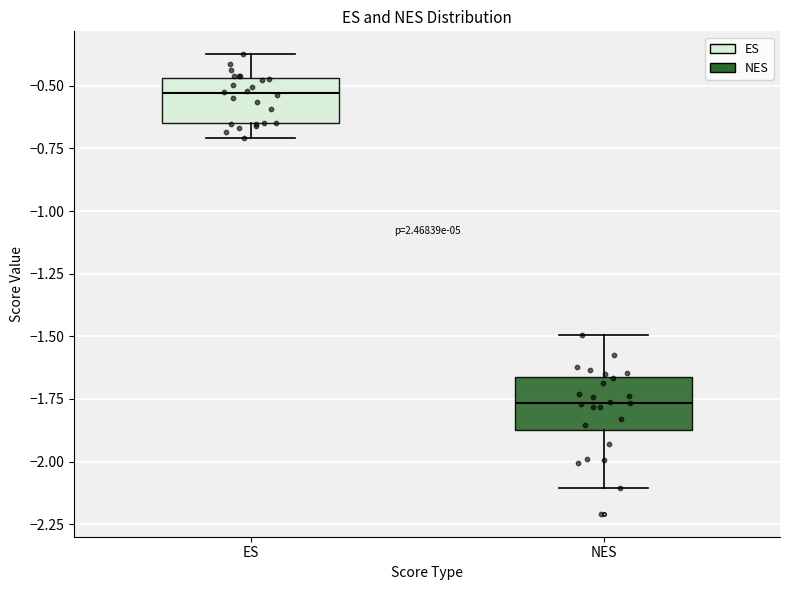

Where is the upper edge of the box for NES on the y-axis? The values are not printed on the chart, so give them approximately, as read against the axis.

-1.65